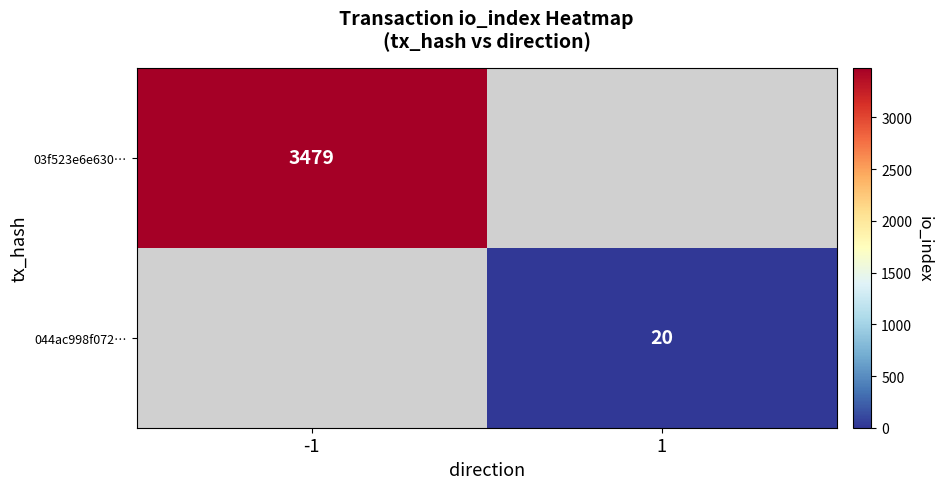

What is the minimum value shown in the chart?

20.0